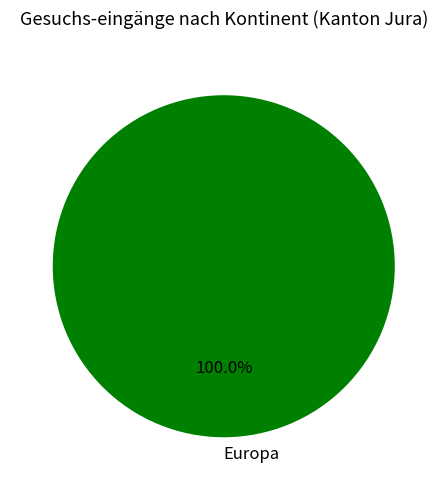

Rank the categories by value from highest to lowest.

Europa